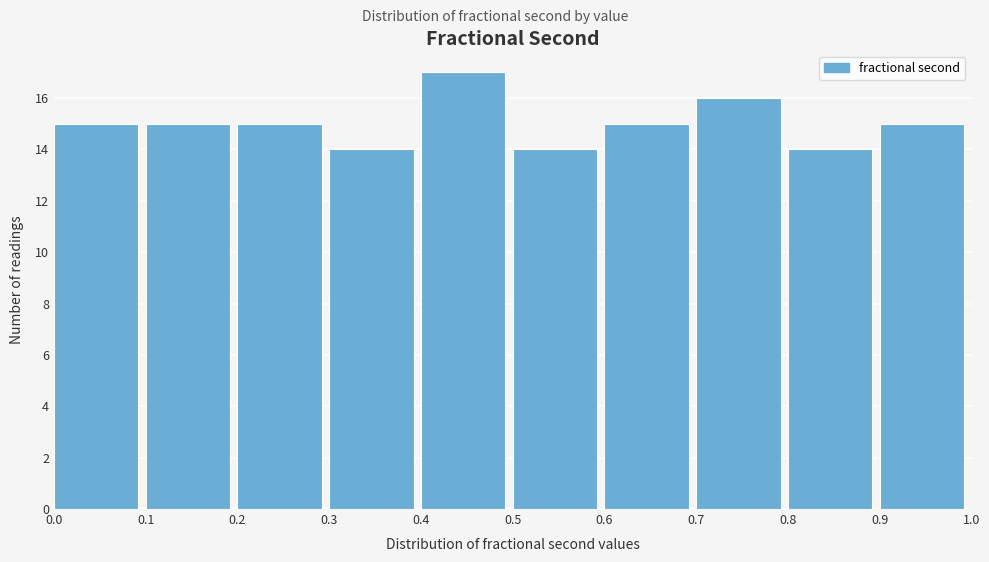

Reading left to right, list every bar in this chart as the range it spans on the x-axis followed by its height. The values are not printed on the chart, so give them approximately, as read against the axis.

0.0 to 0.1: 15
0.1 to 0.2: 15
0.2 to 0.3: 15
0.3 to 0.4: 14
0.4 to 0.5: 17
0.5 to 0.6: 14
0.6 to 0.7: 15
0.7 to 0.8: 16
0.8 to 0.9: 14
0.9 to 1.0: 15